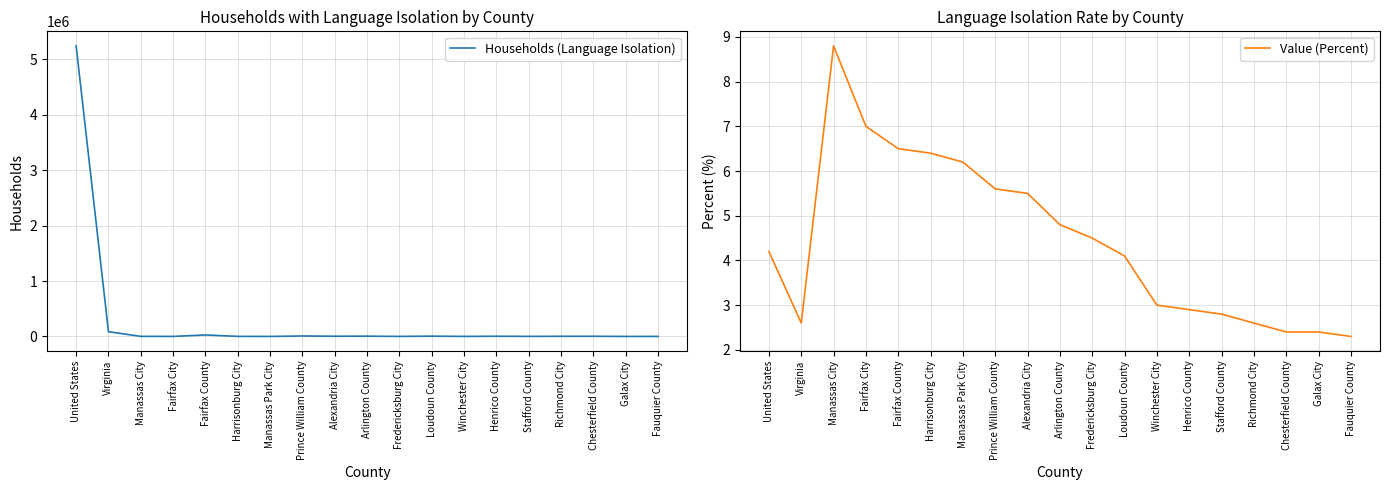

What is the approximate value of Households (Language Isolation) at Prince William County?

8501